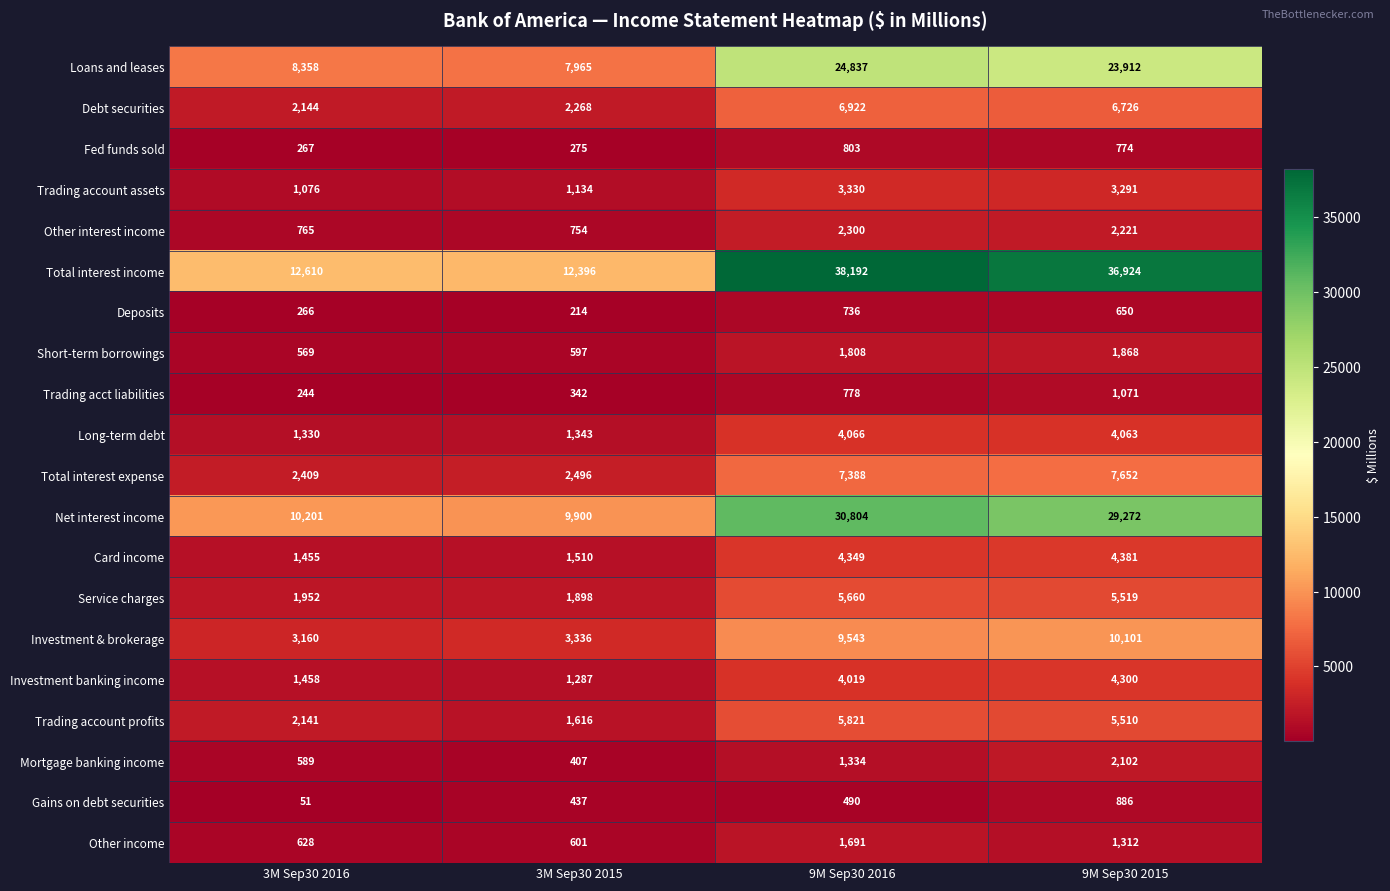

Is it true that Deposits equals 650 at 9M Sep30 2015?

True